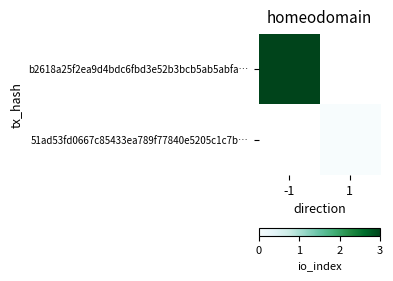

How many categories are shown in the chart?

2